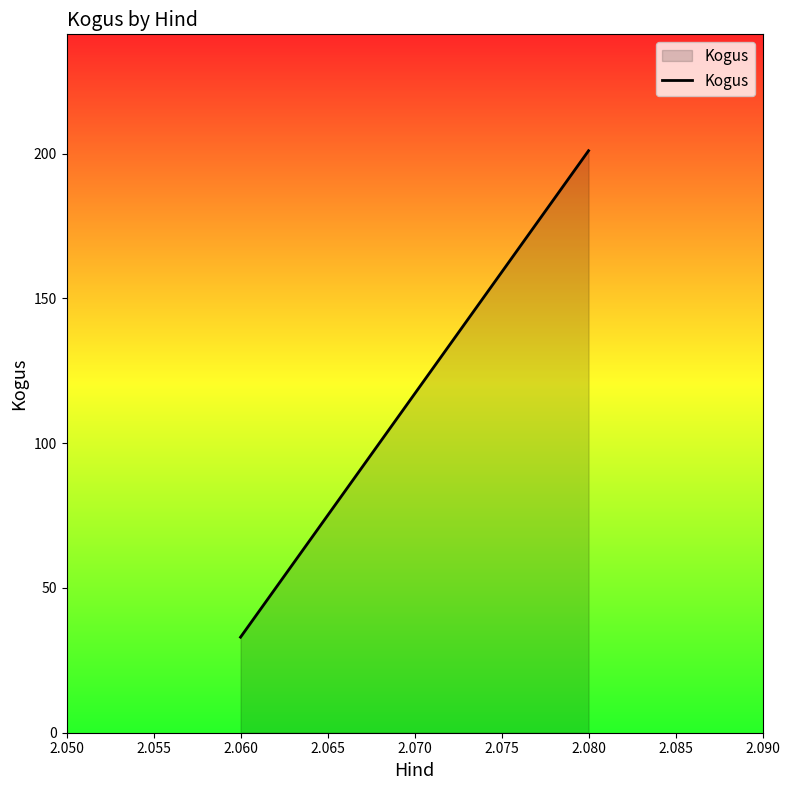

Rank the categories by value from lowest to highest.

2.060, 2.080